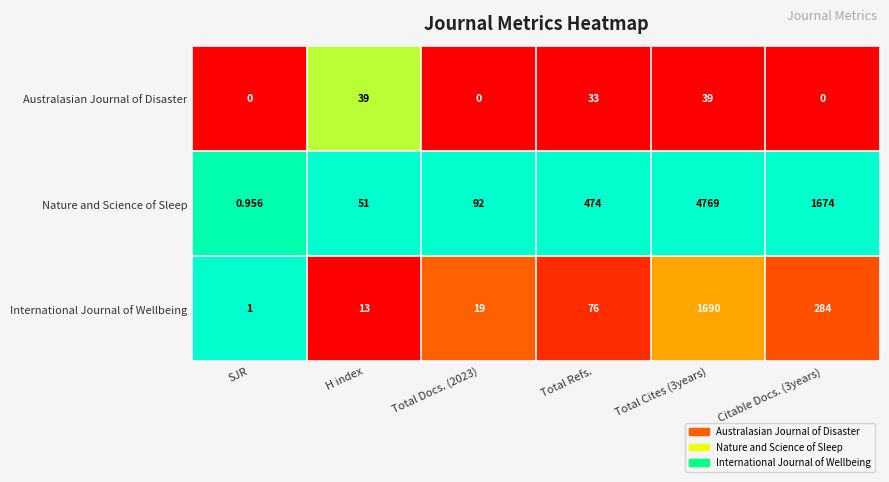

At which category is the sum across all series the highest?

Total Cites (3years)